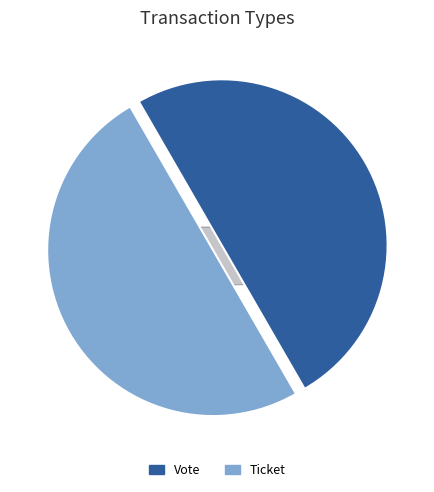

Is it true that Vote is 87% of the pie?

False